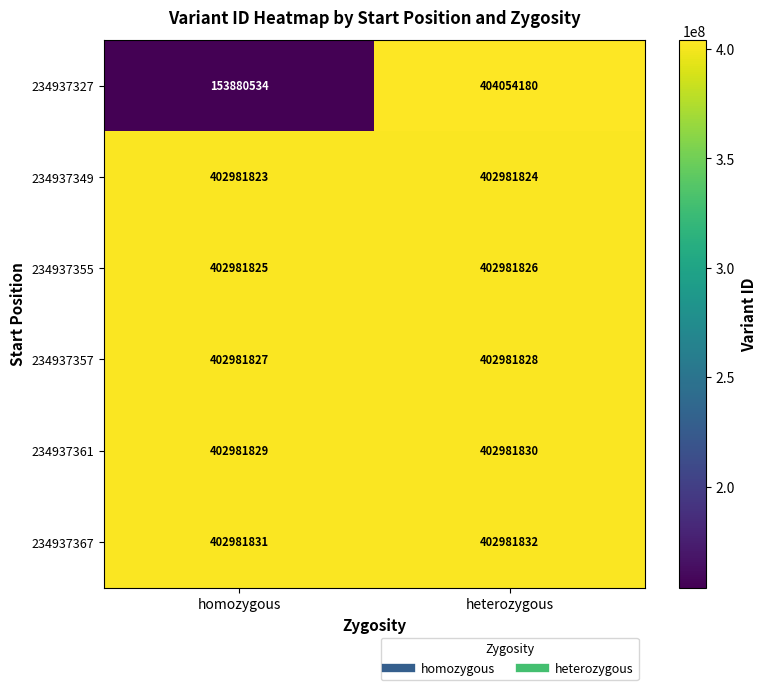

What is the spread (max minus min) of values at homozygous?

249101297